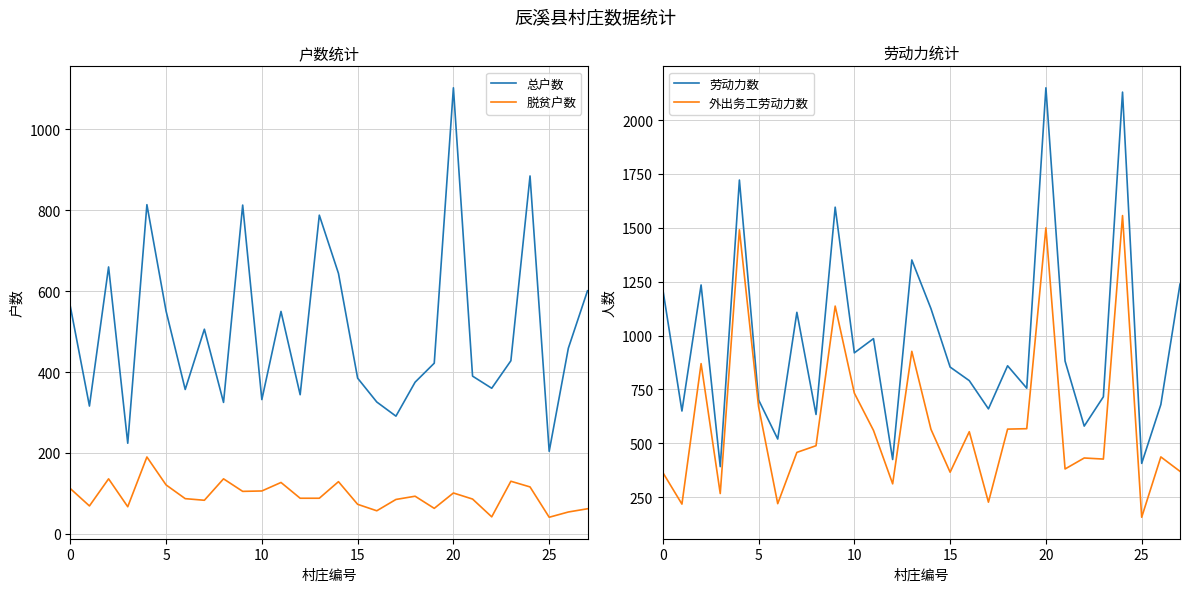

How many lines are shown in the chart?

4